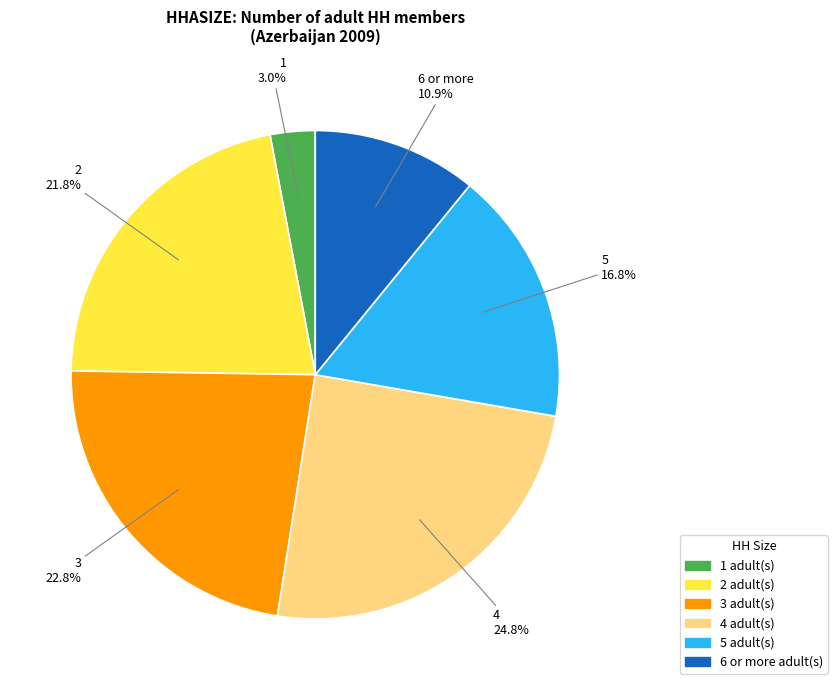

Is 5 the majority of the pie?

No